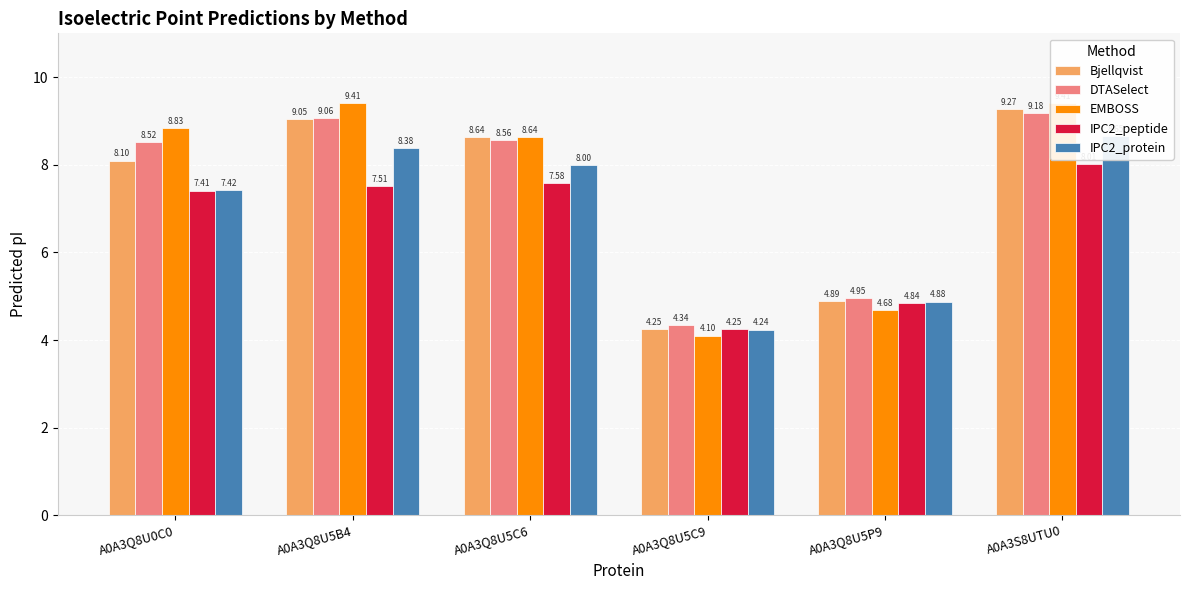

Between A0A3Q8U5P9 and A0A3Q8U5B4, which is larger?

A0A3Q8U5B4